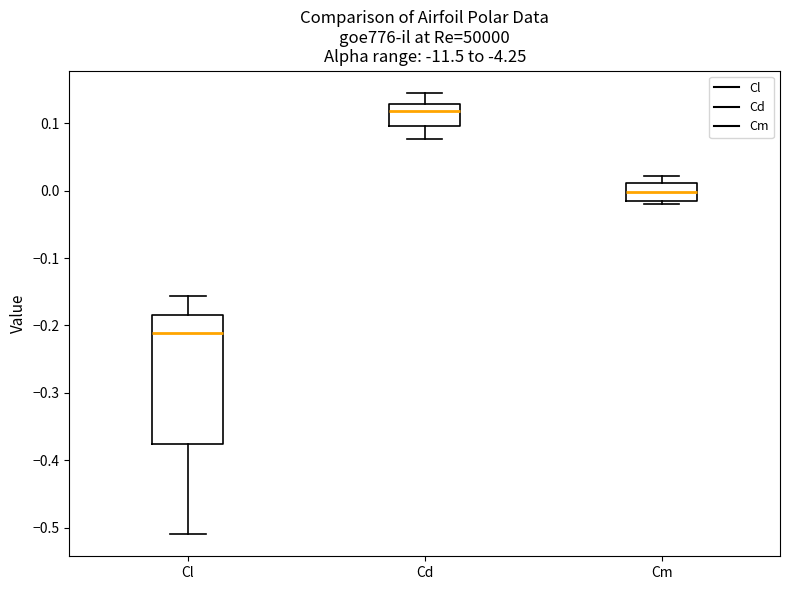

Which box is the tallest, from its lower edge to its upper edge?

Cl